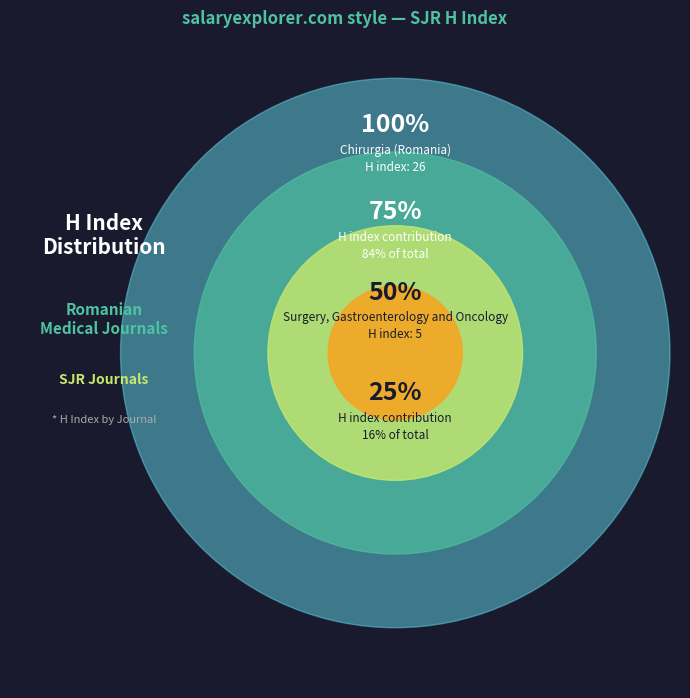

To the nearest percent, what is the difference between the Chirurgia (Romania) and Surgery, Gastroenterology and Oncology slice percentages?

68%